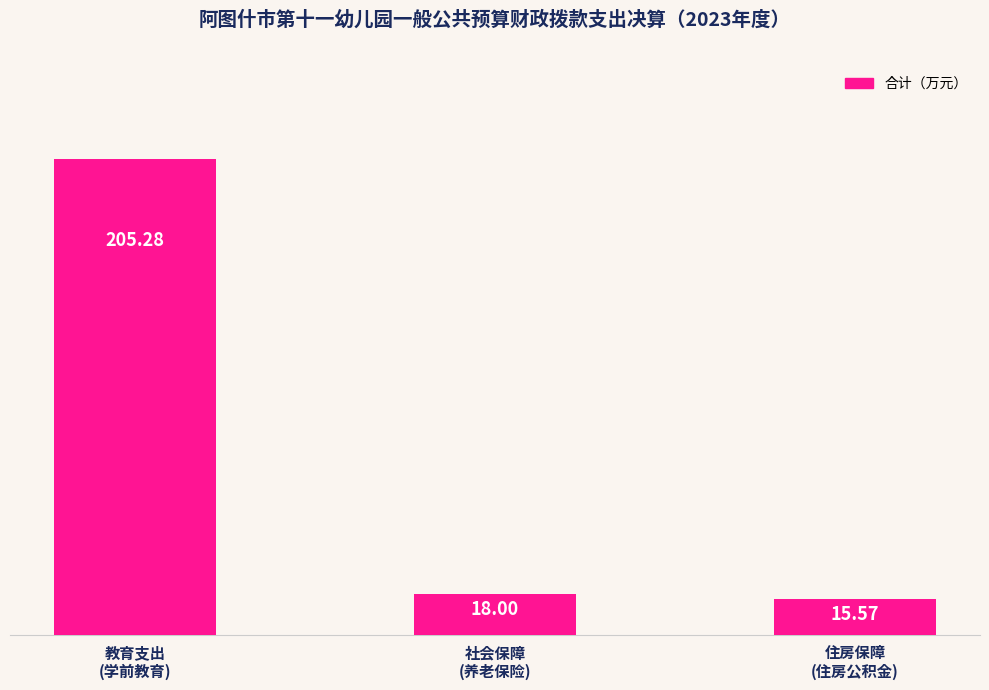

What is the difference between the second highest and minimum values?

2.4